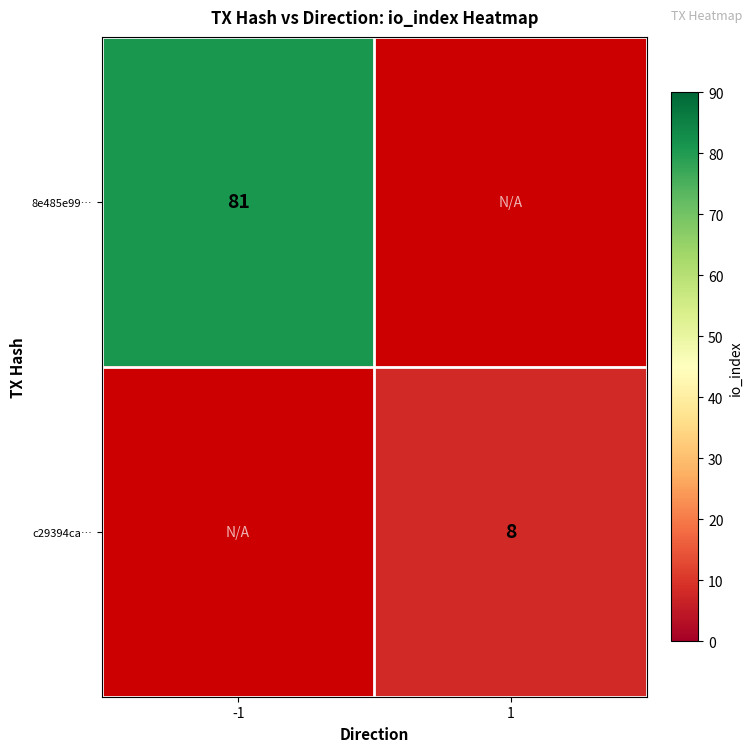

True or false: c29394ca… has a value of 8 at 1.

True